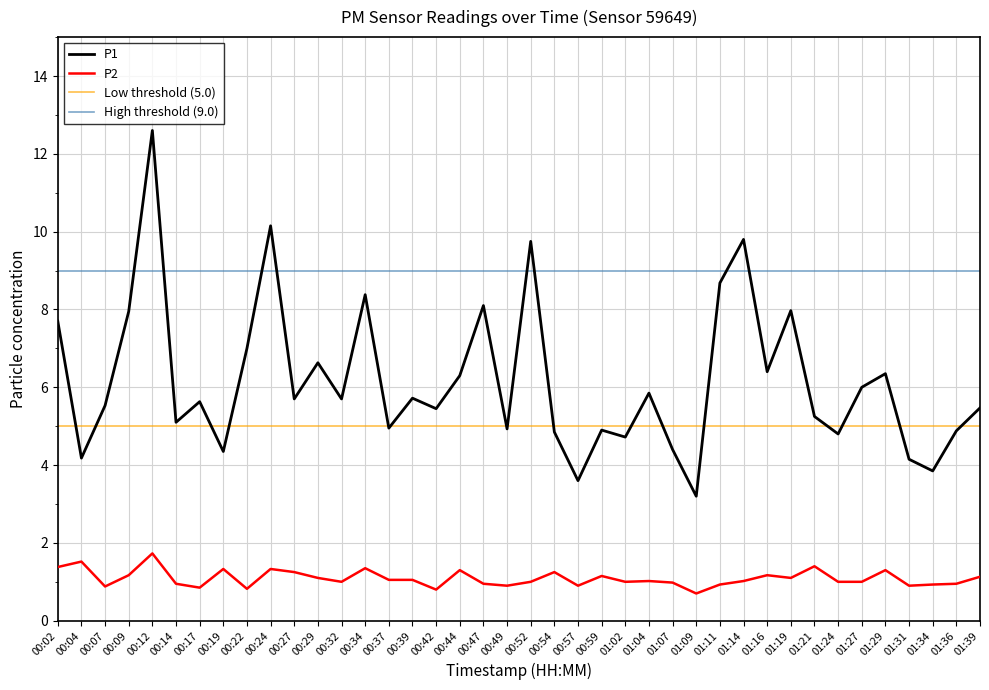

What is the difference between the P2 values at 00:14 and 00:04?

0.6